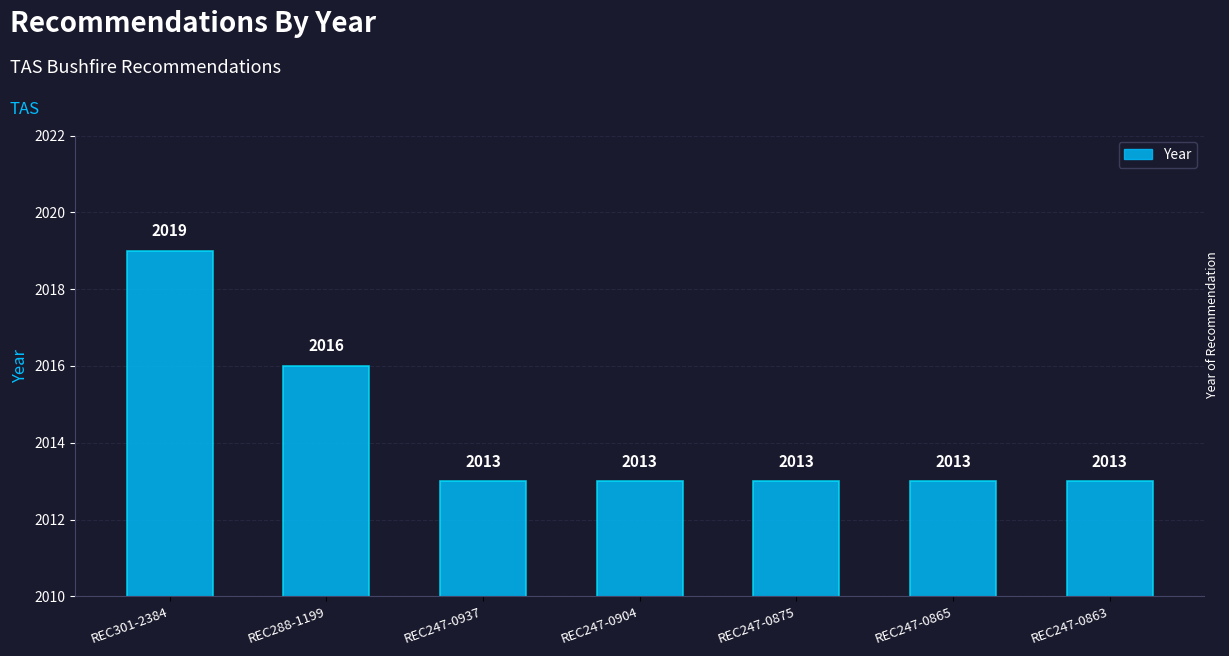

What is the maximum value shown in the chart?

2019